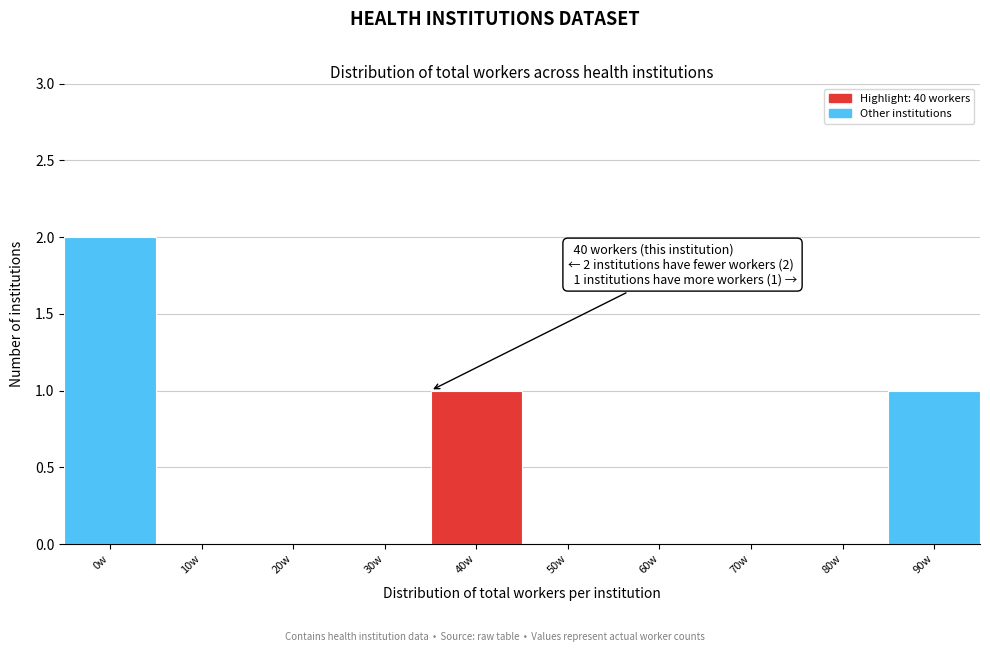

Reading left to right, transcribe all the data shown in this chart.

0w=2	10w=0	20w=0	30w=0	40w=1	50w=0	60w=0	70w=0	80w=0	90w=1